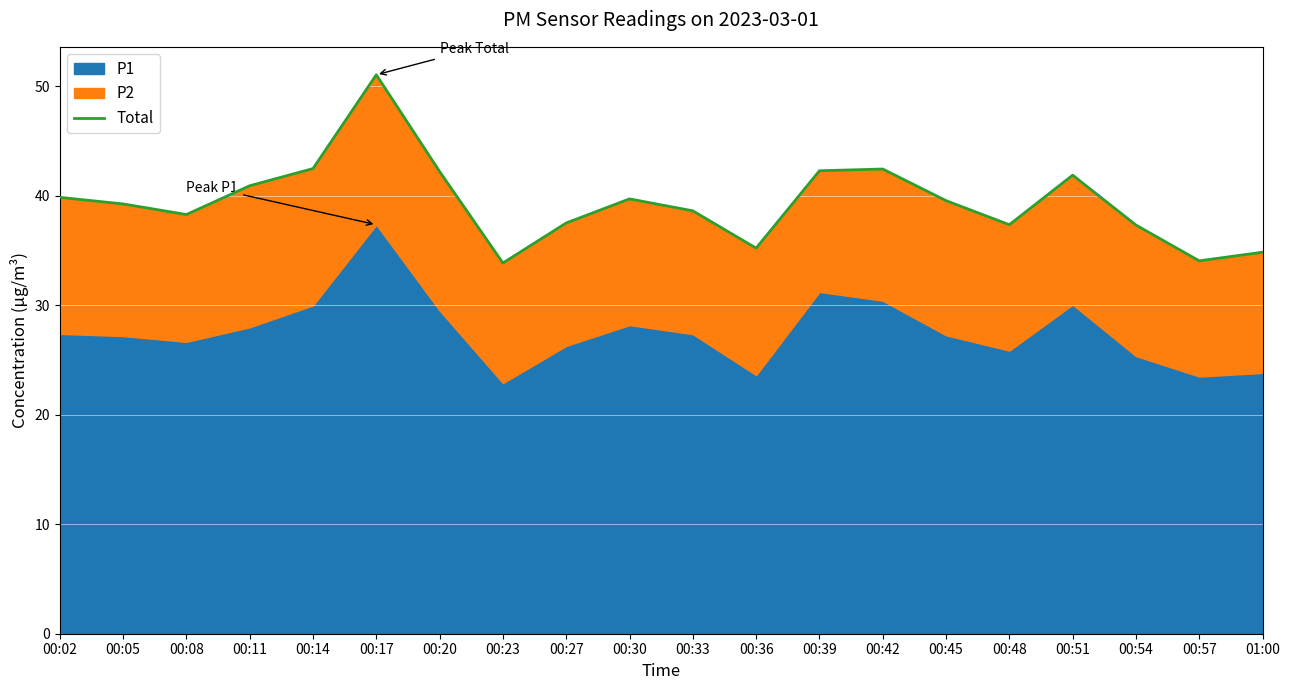

How many lines are shown in the chart?

1